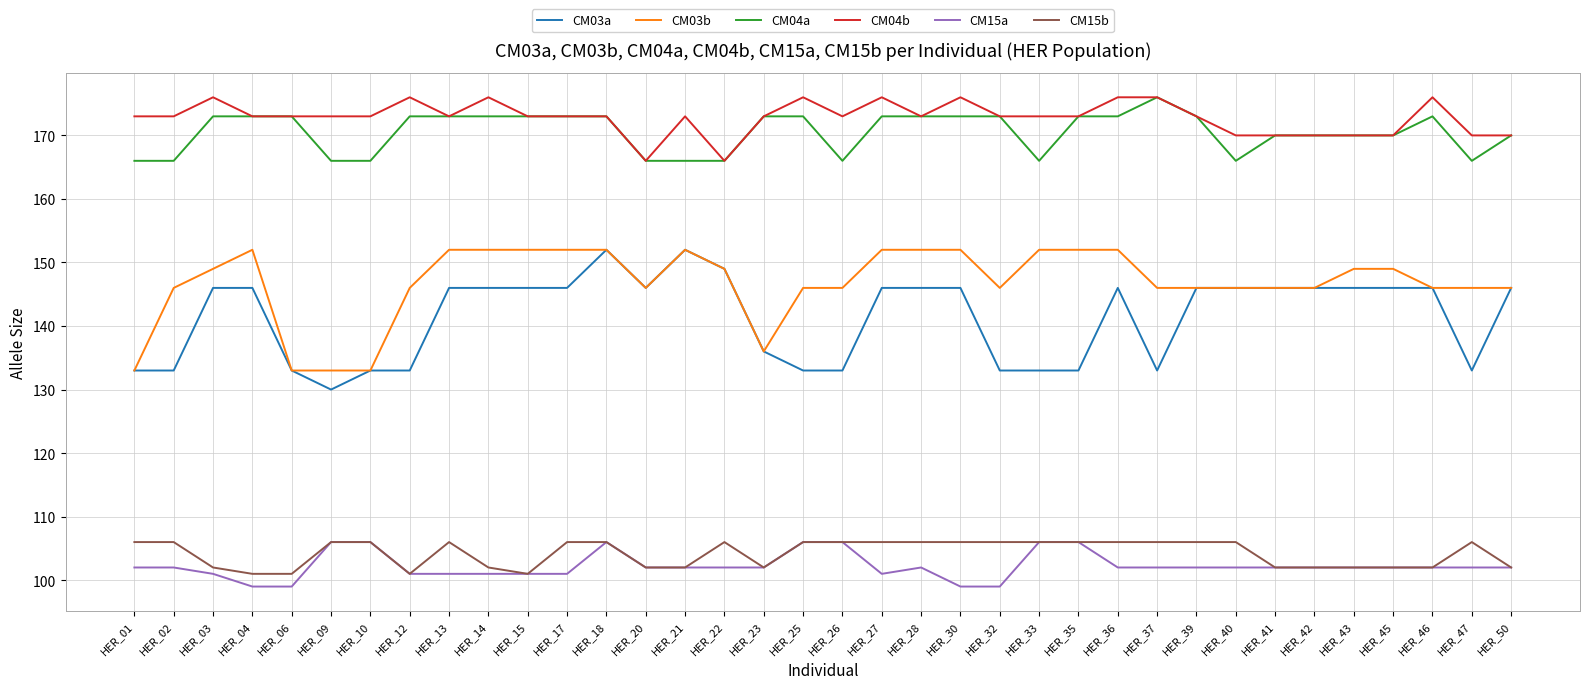

What is the total value across all series at HER_02?

826